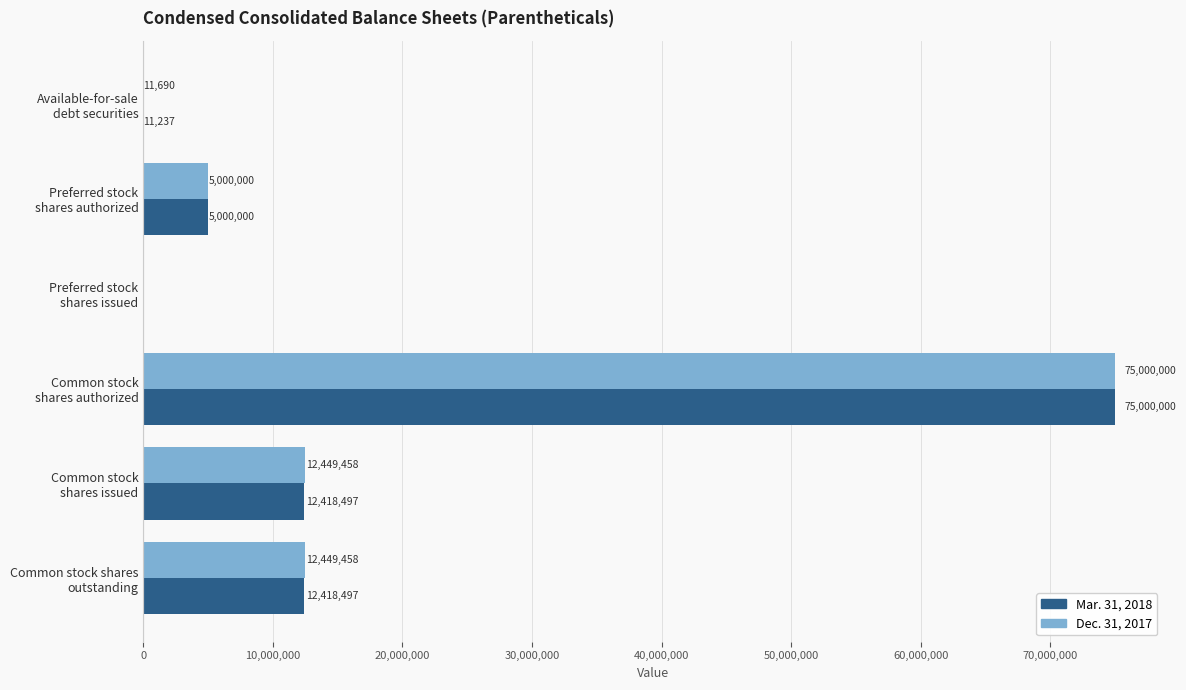

Which series has the largest total across all categories?

Dec. 31, 2017